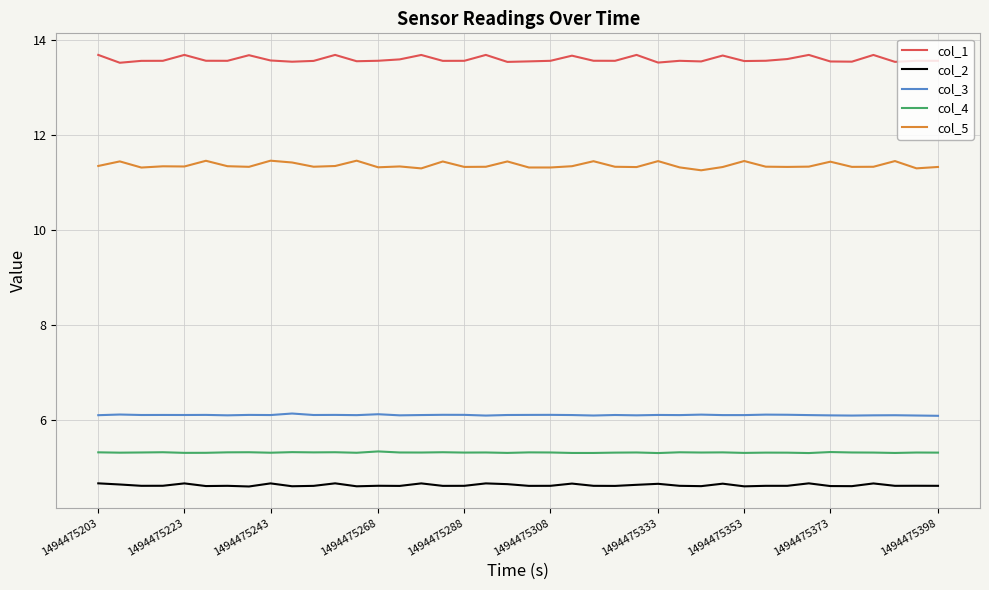

Which series has the largest total across all categories?

col_1